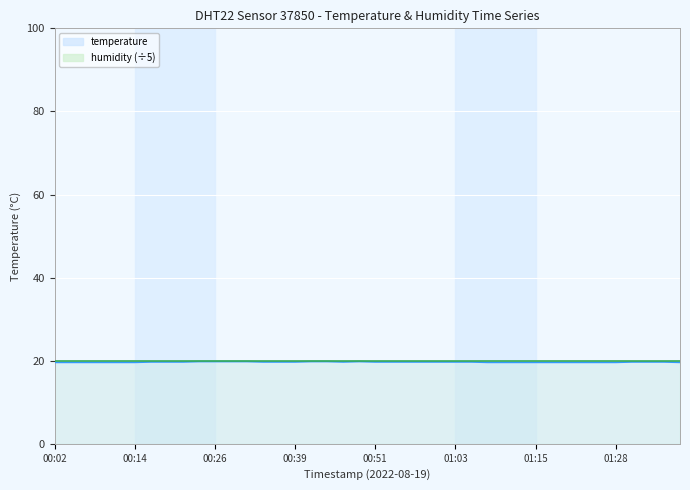

Which category has the lowest value across all series?

00:02